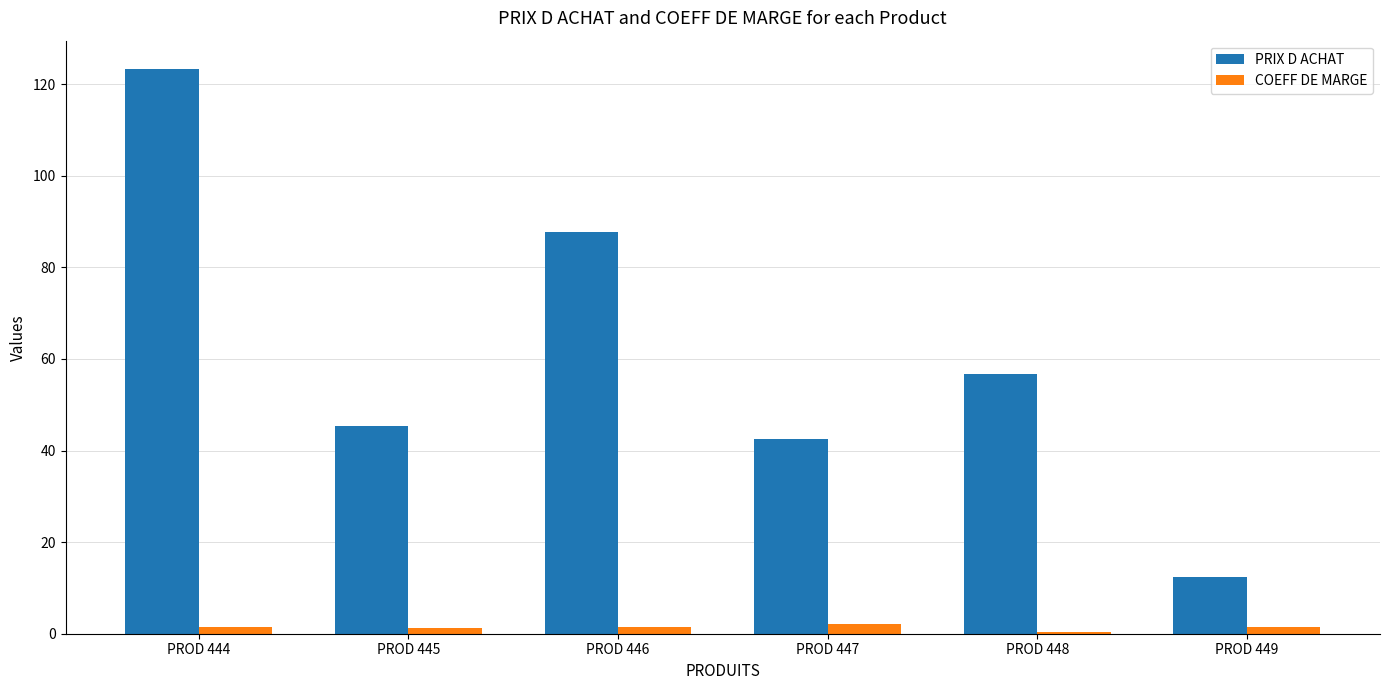

What is the minimum value for COEFF DE MARGE?

0.5